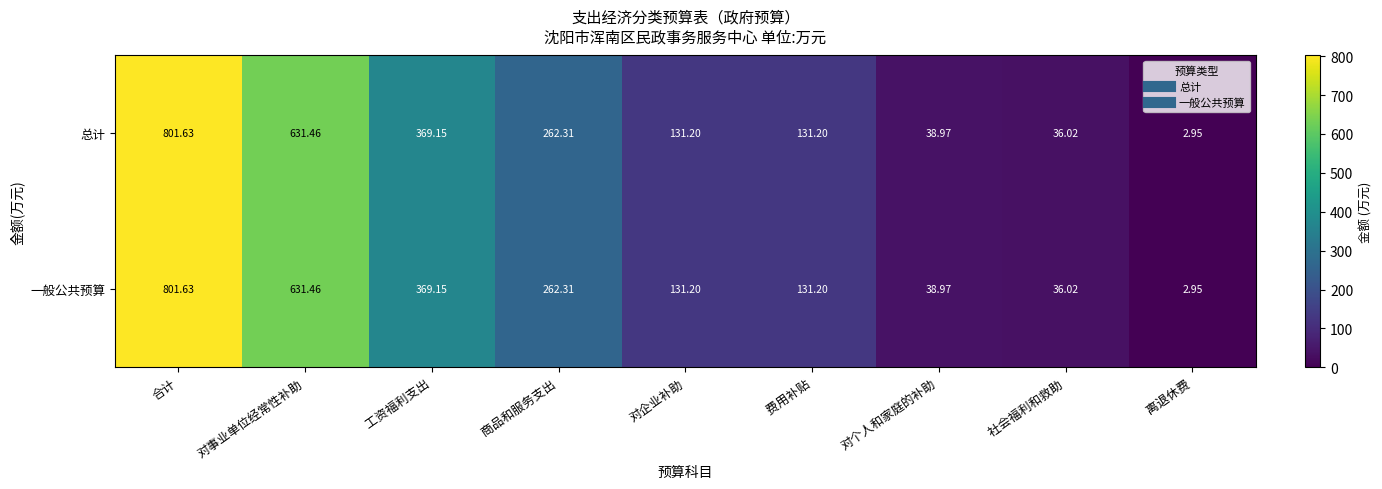

Which category has the lowest value across all series?

  离退休费